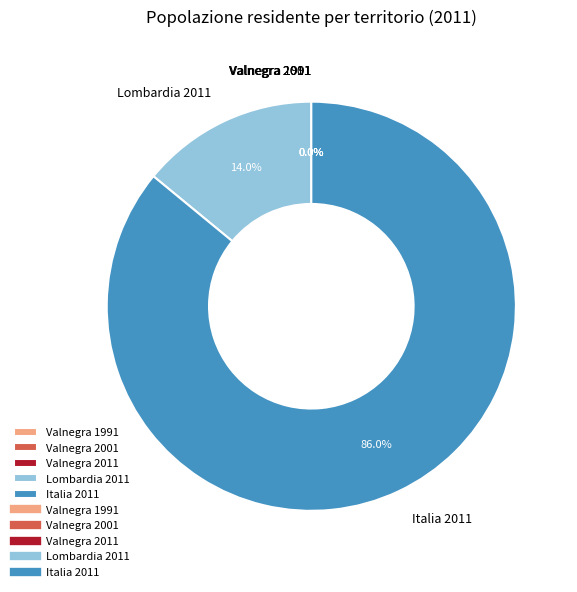

Is Italia 2011 the majority of the pie?

Yes